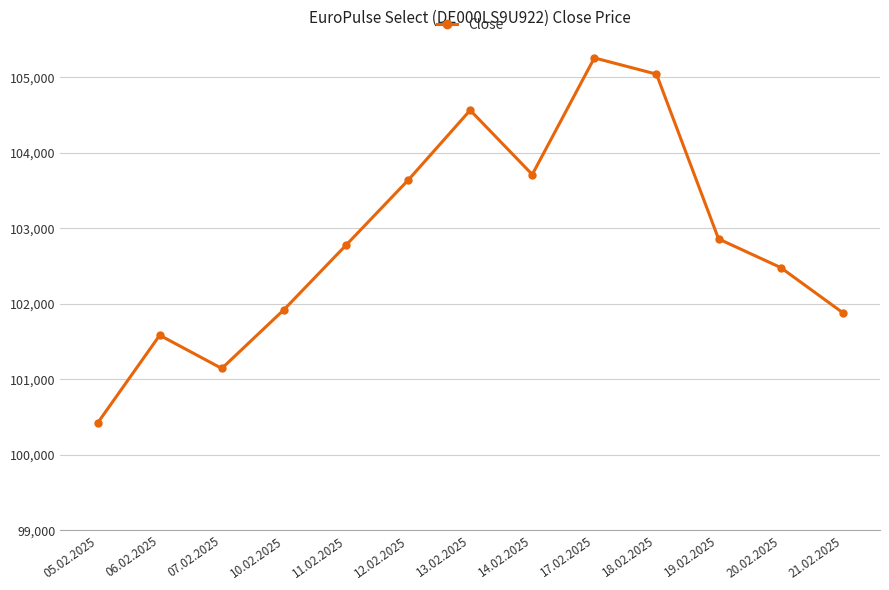

At which category does the data reach its first local valley?

07.02.2025